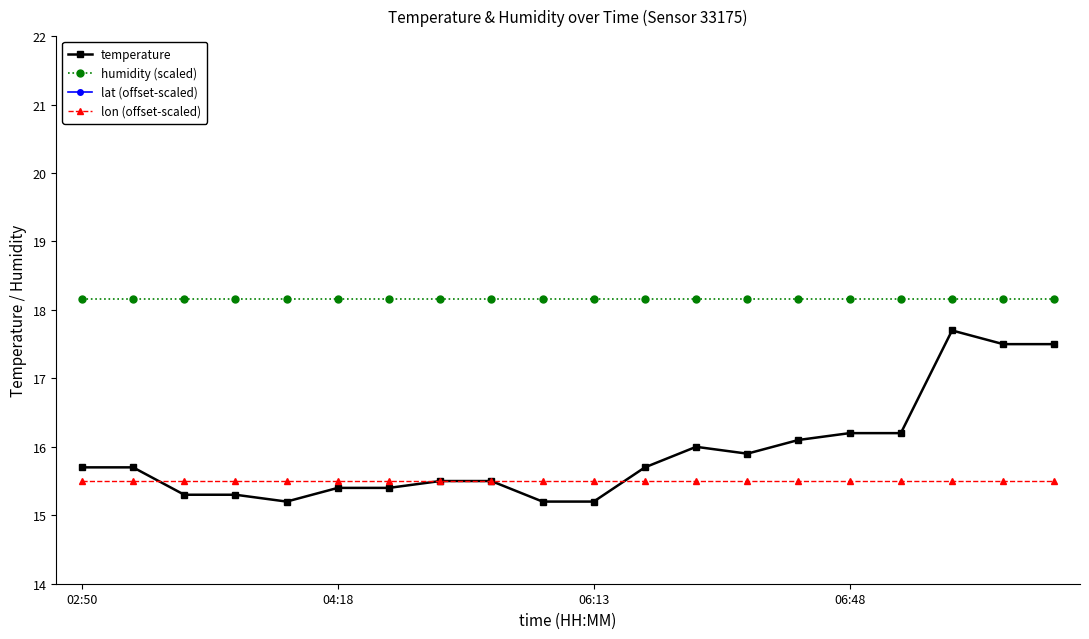

Count the number of categories in the chart.

20